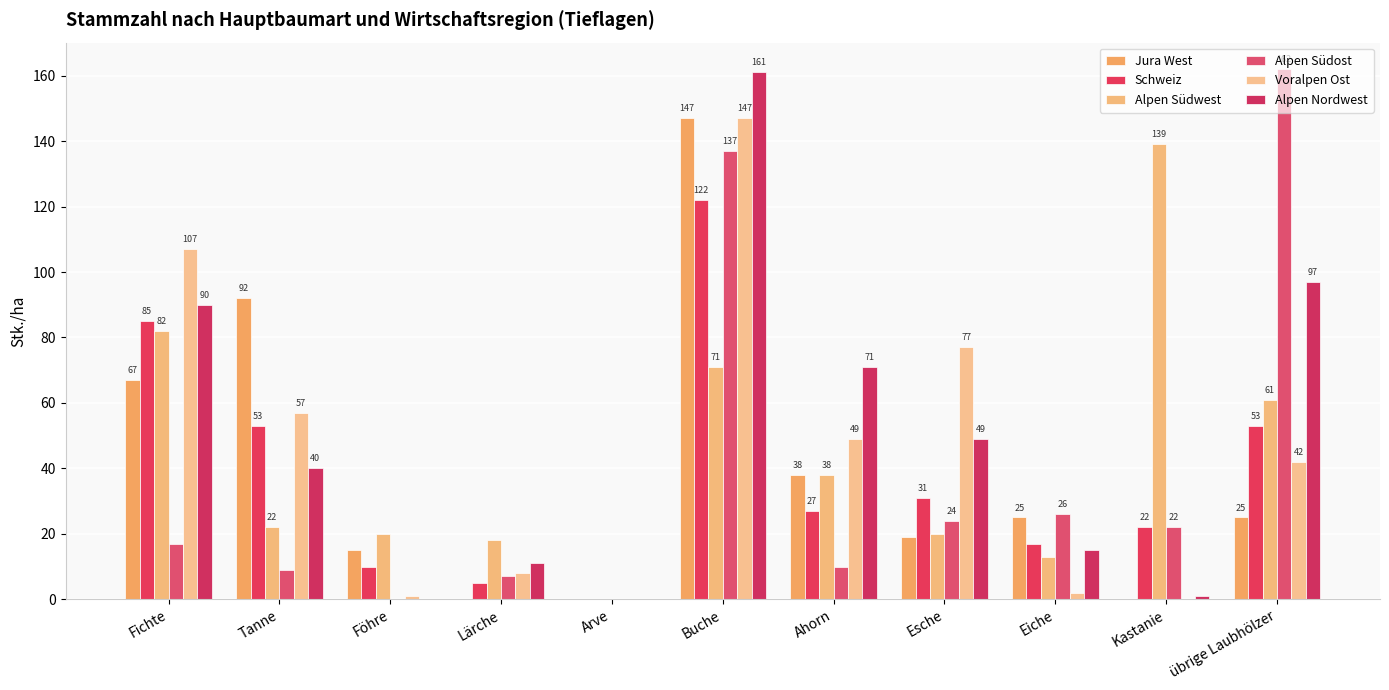

What position from the left is Tanne?

2